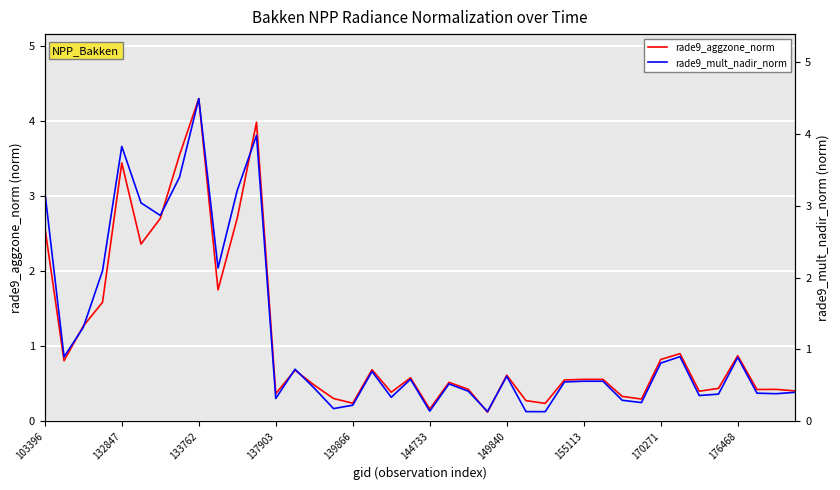

After their last crossing, which series has the higher values: rade9_aggzone_norm or rade9_mult_nadir_norm?

rade9_aggzone_norm